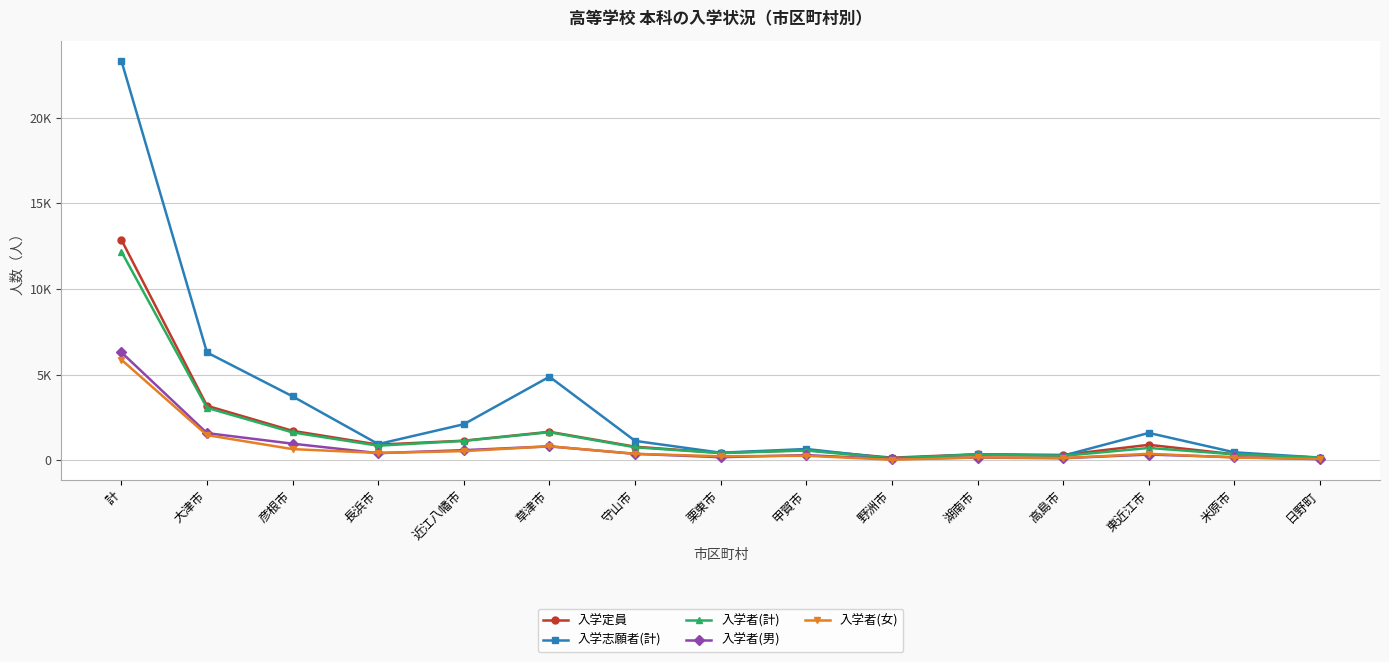

True or false: 入学者(女) has more than 2 interior local peaks.

True